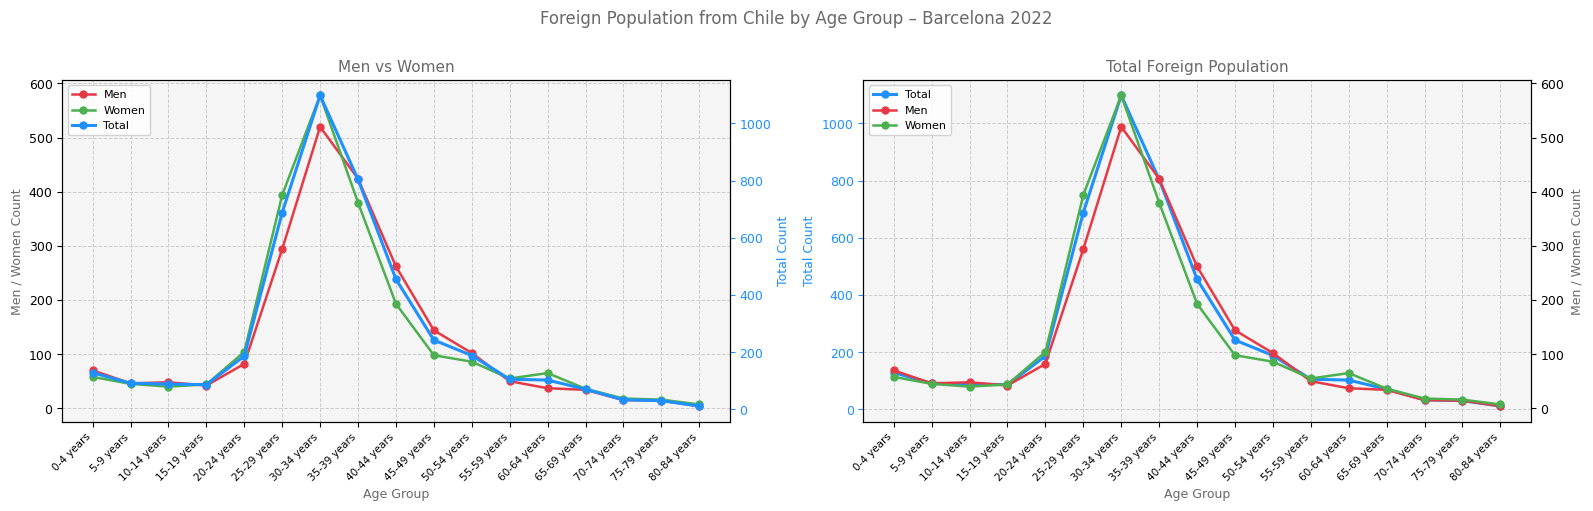

What is the sum of the Men values at 15-19 years and 65-69 years?

76